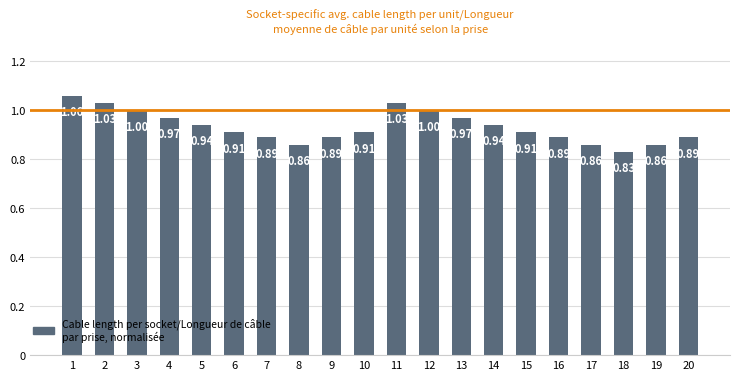

What is the sum of all values?

18.6